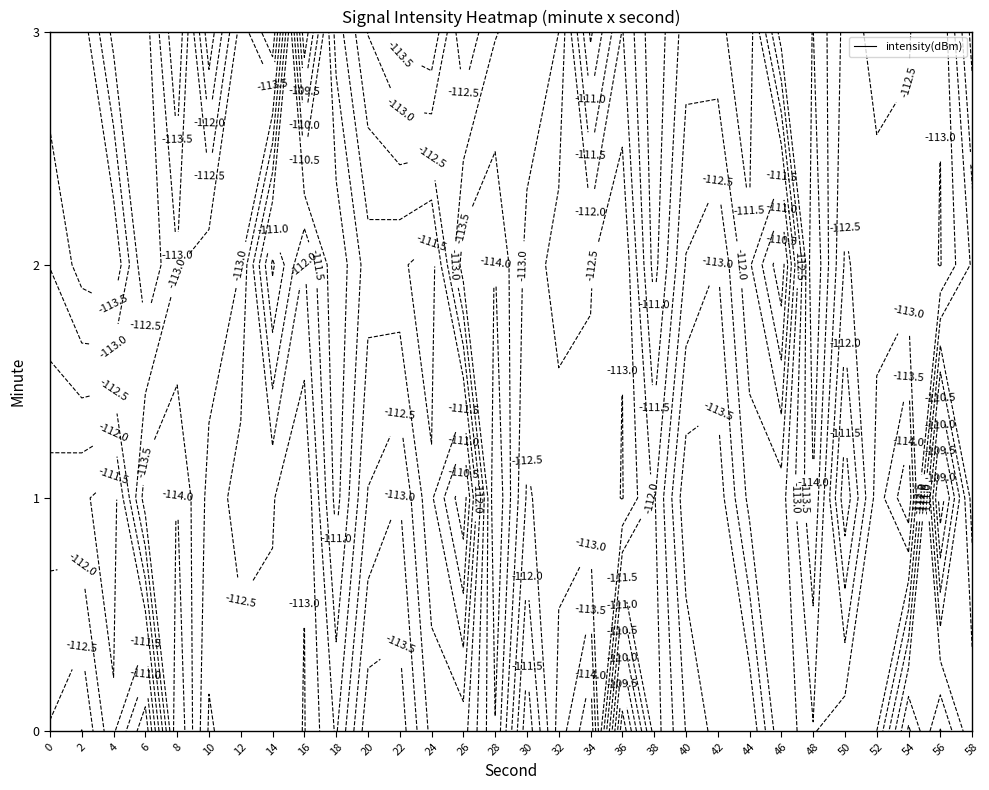

What is the difference between the second highest and second lowest values in the 0 series?

4.3